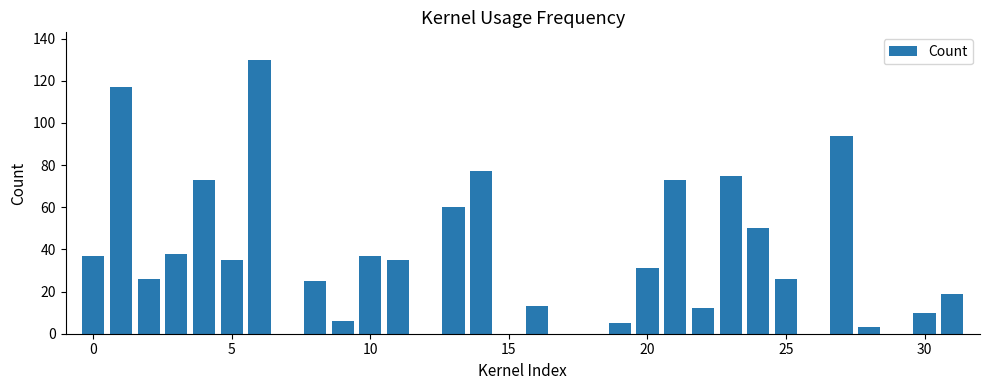

Does the chart contain any negative values?

No